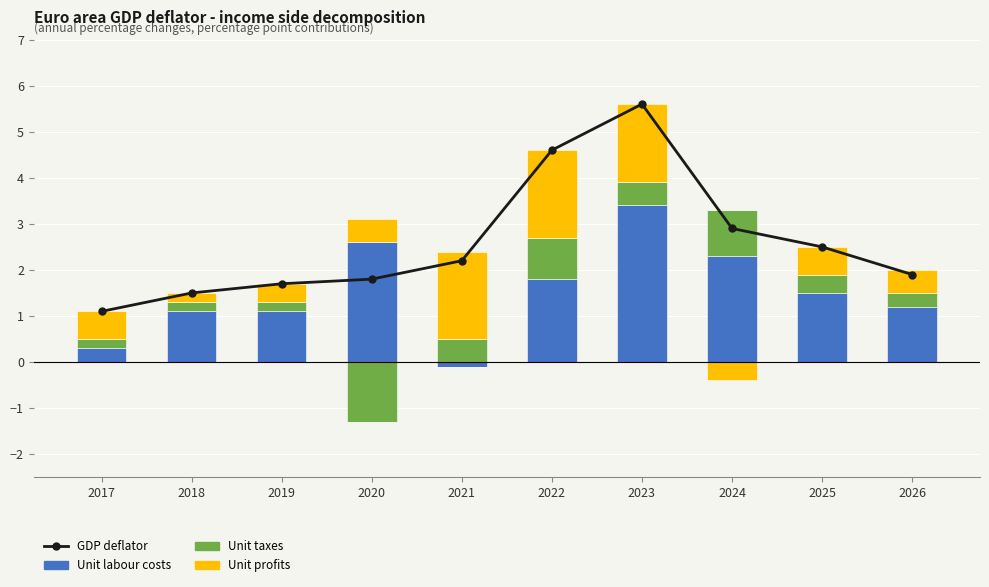

What is the average value of the Unit profits series?

0.8